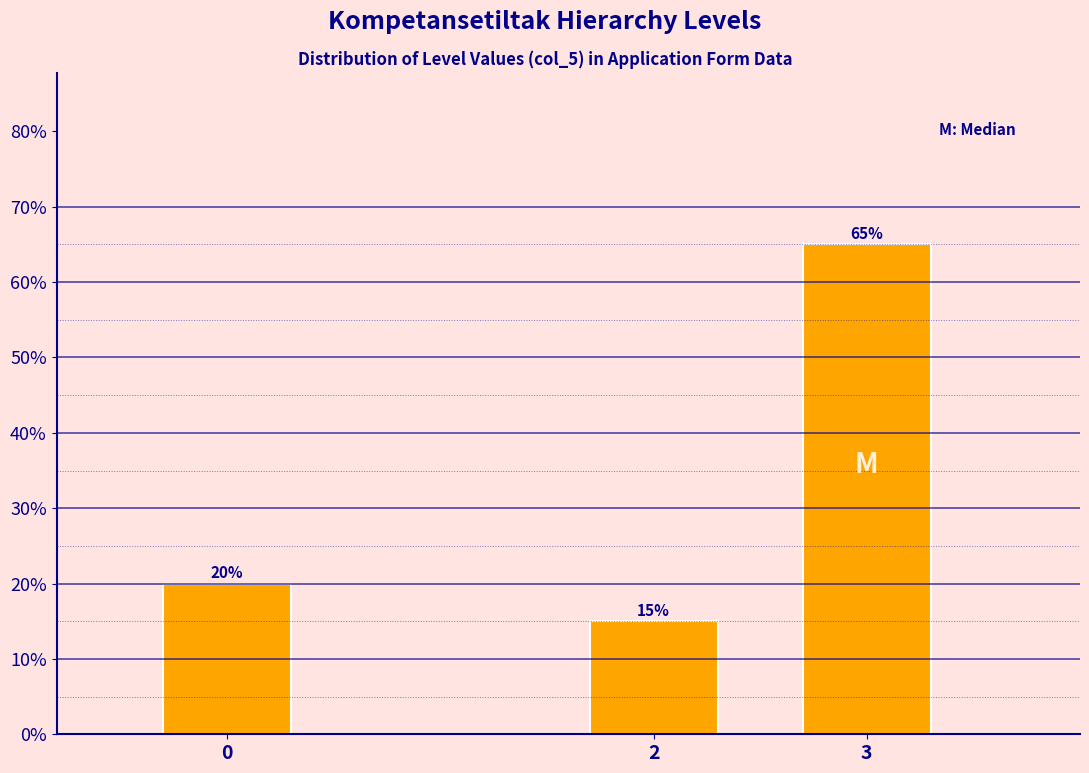

Reading left to right, what are all the values shown in this chart?

20	15	65